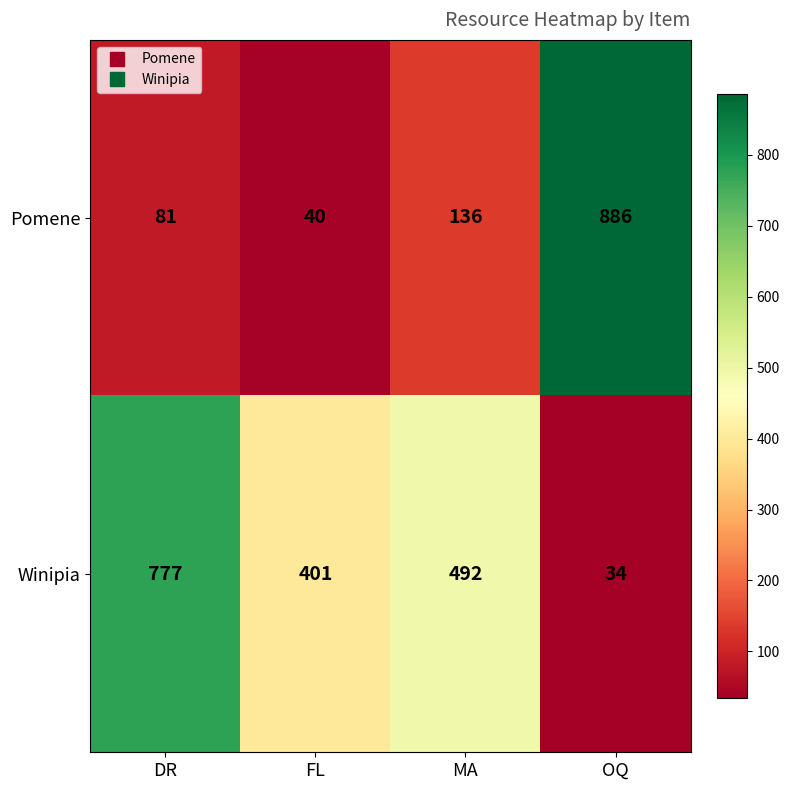

Is it true that Winipia equals 401 at FL?

True